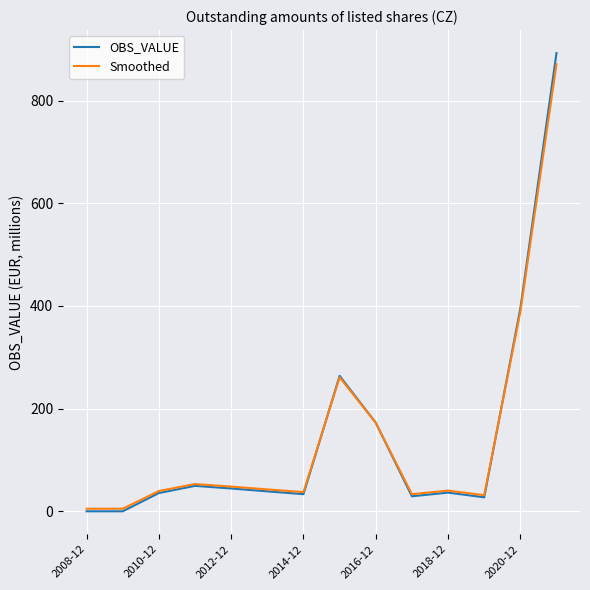

What is the maximum value for Smoothed?

871.0